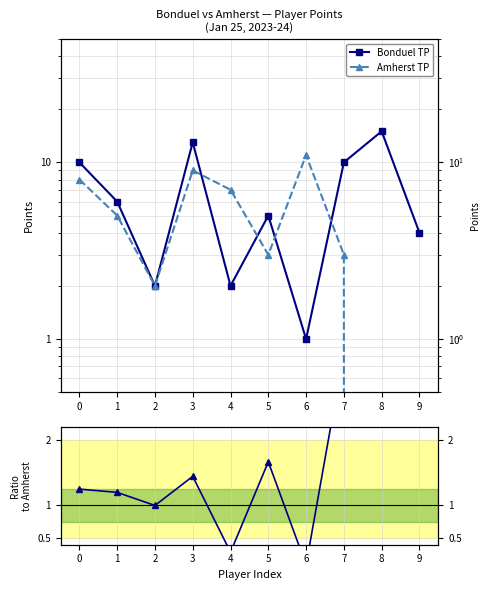

Reading left to right, what are all the values shown in this chart?

Bonduel TP: 10	6	2	13	2	5	1	10	15	4
Amherst TP: 8	5	2	9	7	3	11	3	0	0